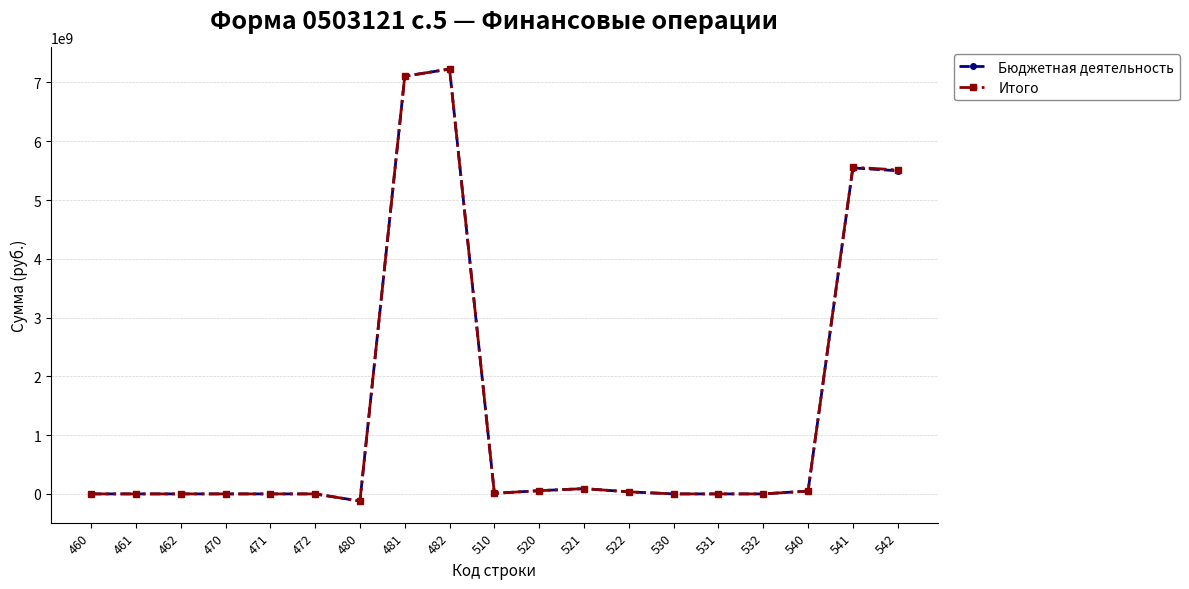

How many distinct data groups are displayed?

2